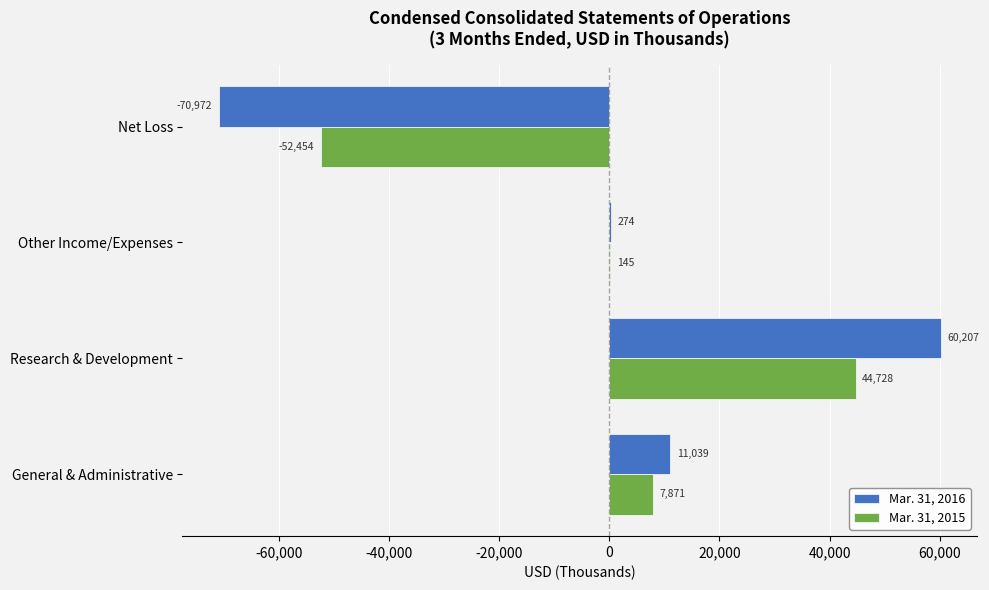

Is it true that Mar. 31, 2016 equals 11039 at General & Administrative?

True